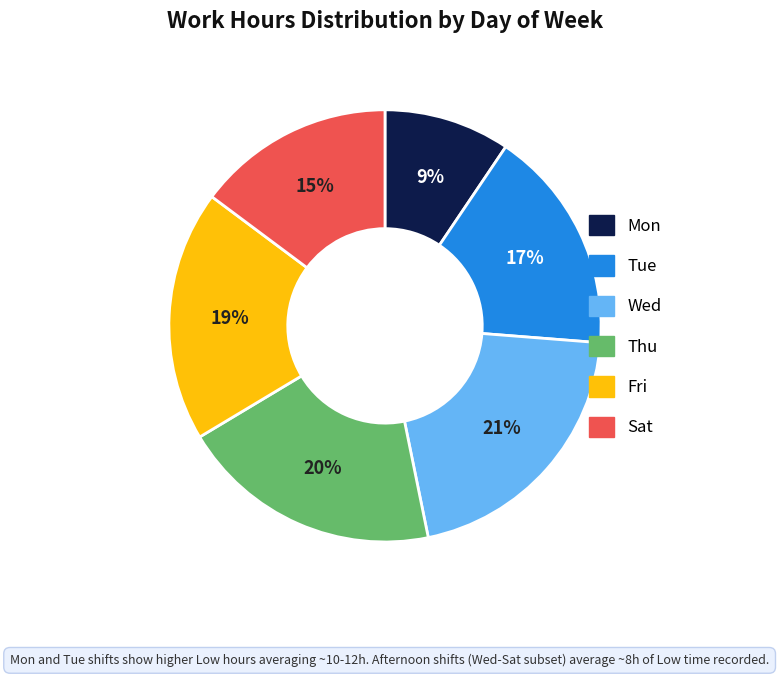

Is there any slice that represents more than half of the pie?

No